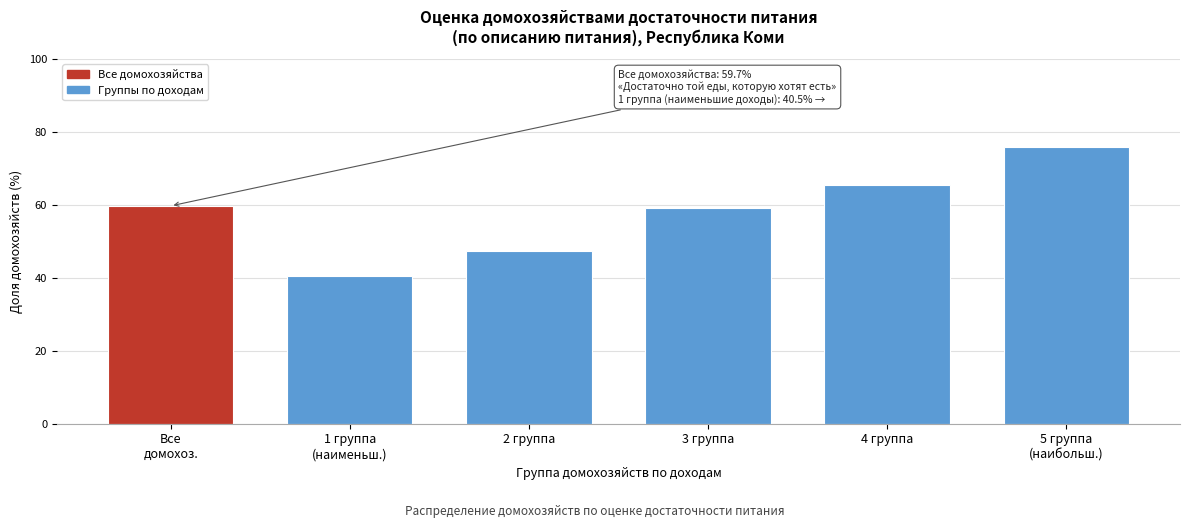

Reading left to right, transcribe all the data shown in this chart.

59.7	40.5	47.3	59.1	65.5	75.9